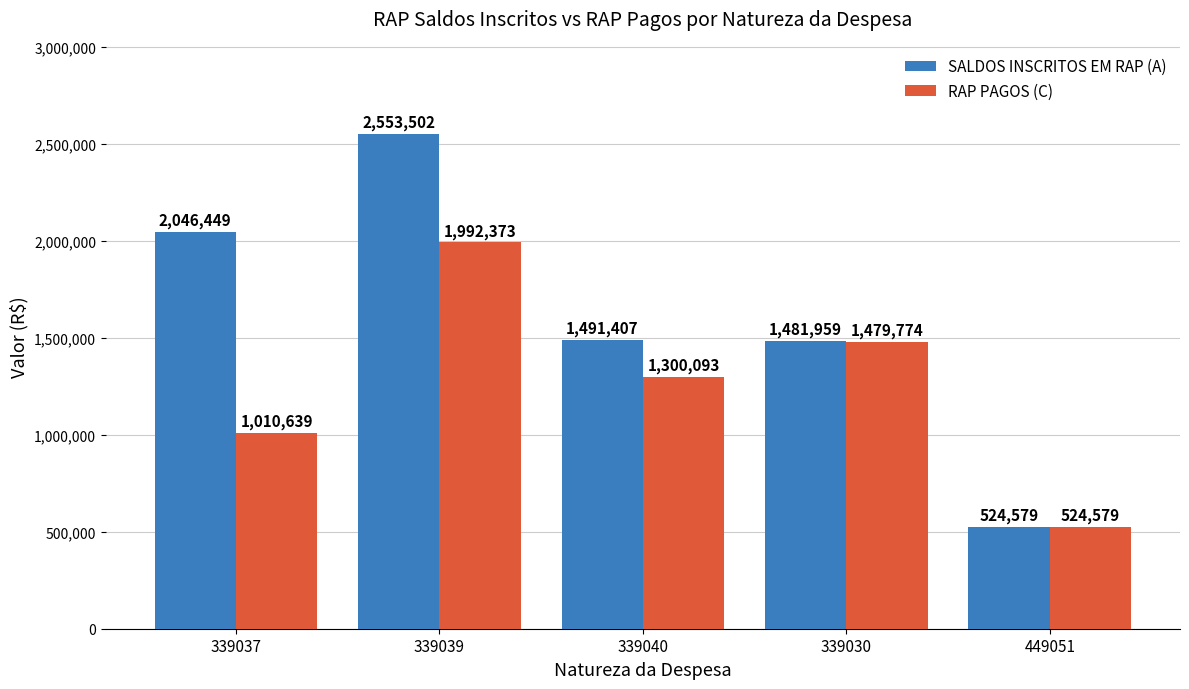

List the labels in order of SALDOS INSCRITOS EM RAP (A) value, smallest first.

449051, 339030, 339040, 339037, 339039